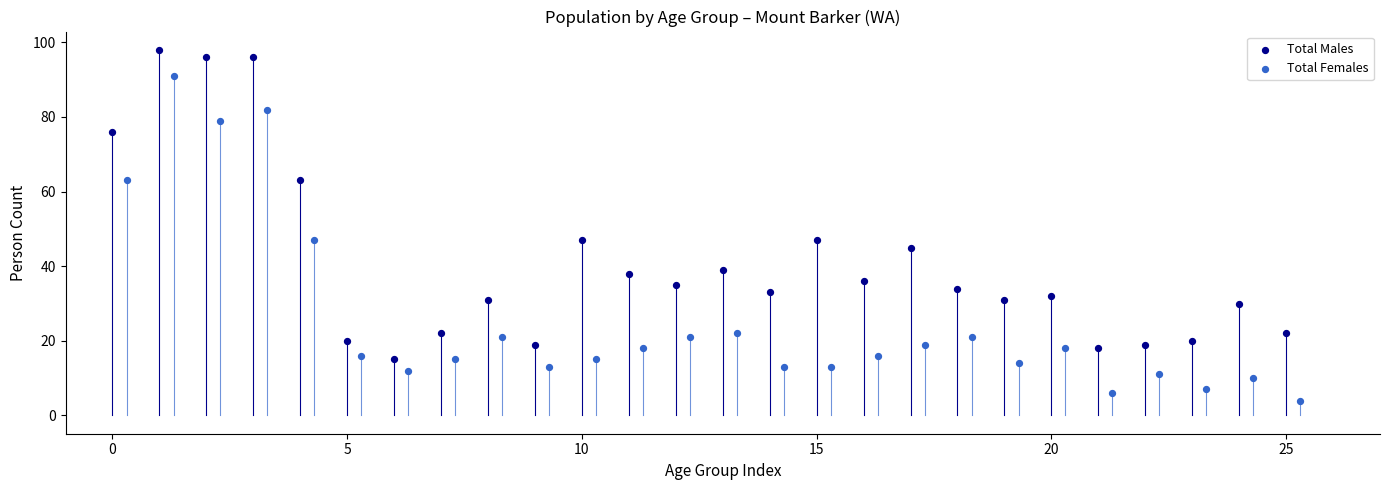

Which series reaches the maximum Y coordinate?

Total Males